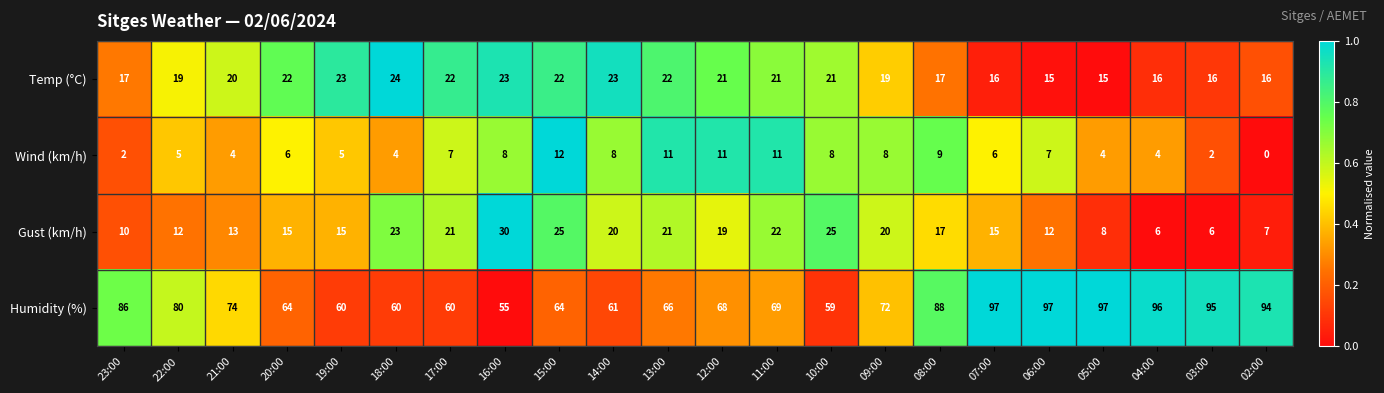

True or false: Temp (°C) has a value of 10 at 13:00.

False